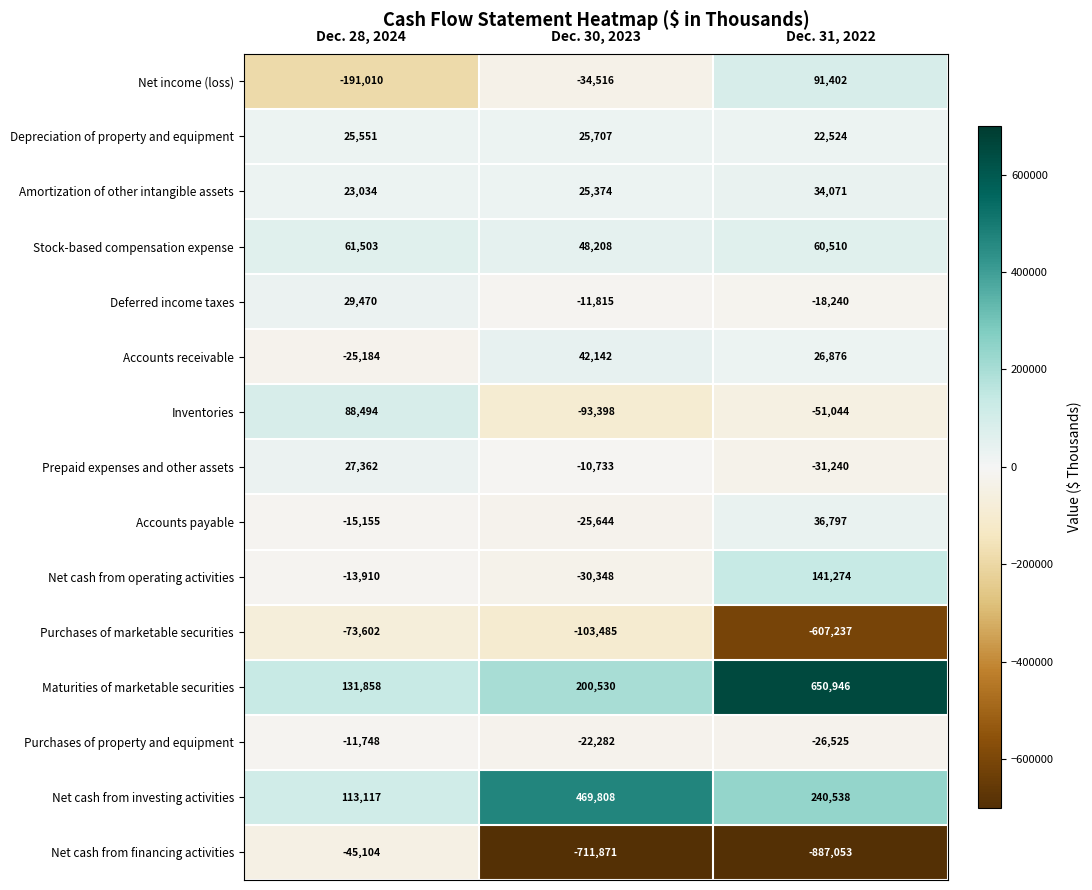

Is it true that Accounts receivable equals -25184 at Dec. 28, 2024?

True